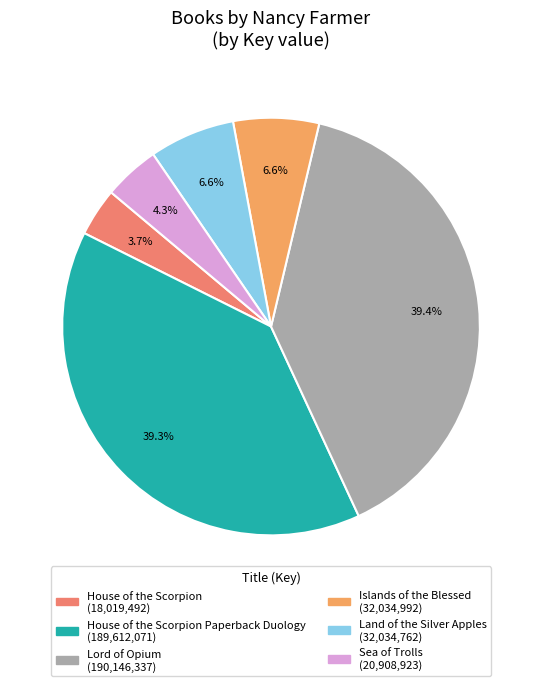

How many segments does this pie chart have?

6